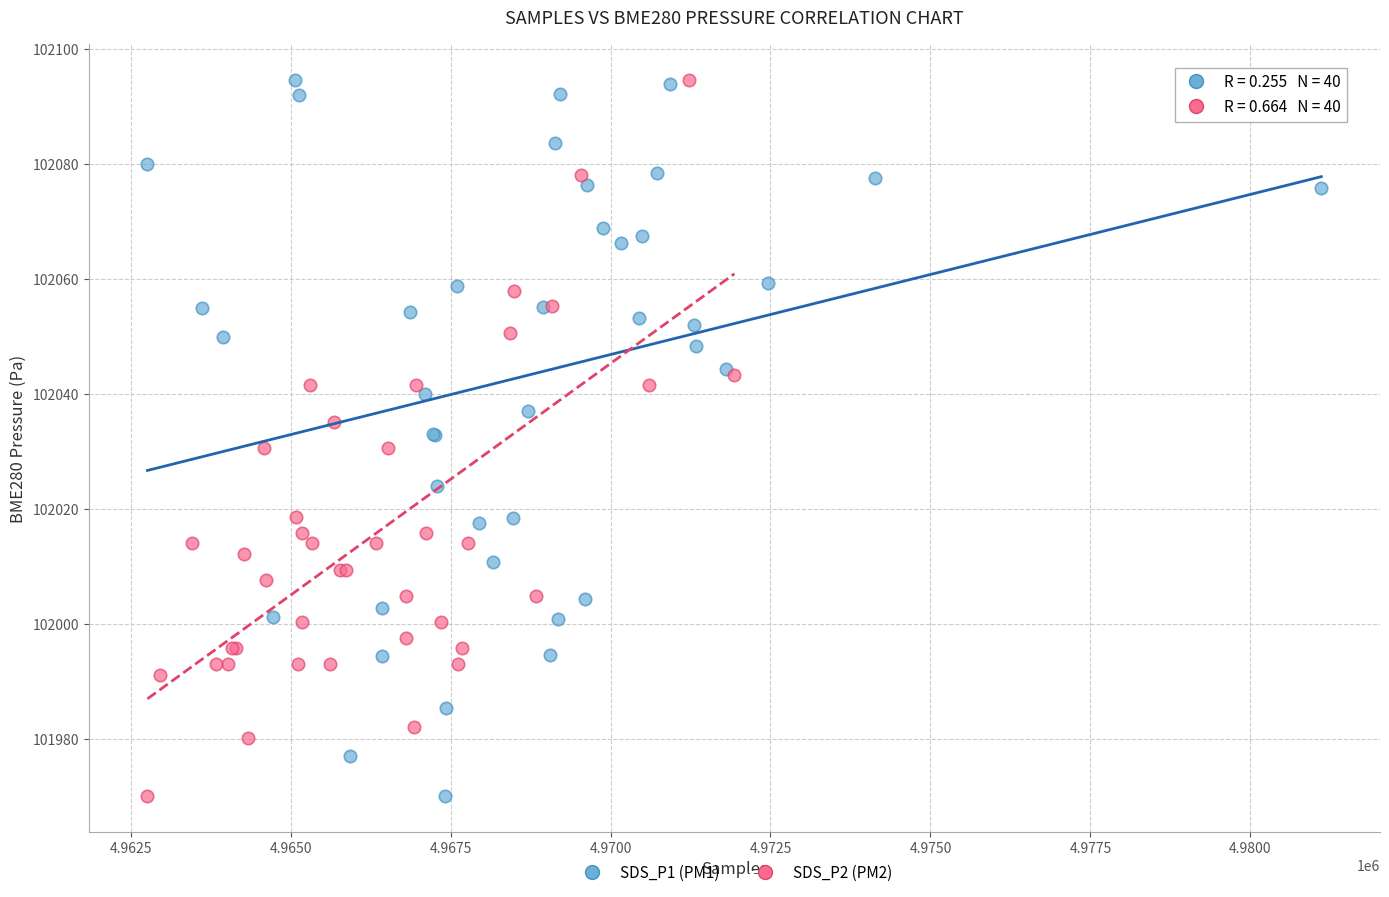

What are all the series names shown in the legend?

SDS_P1 (PM1), SDS_P2 (PM2)